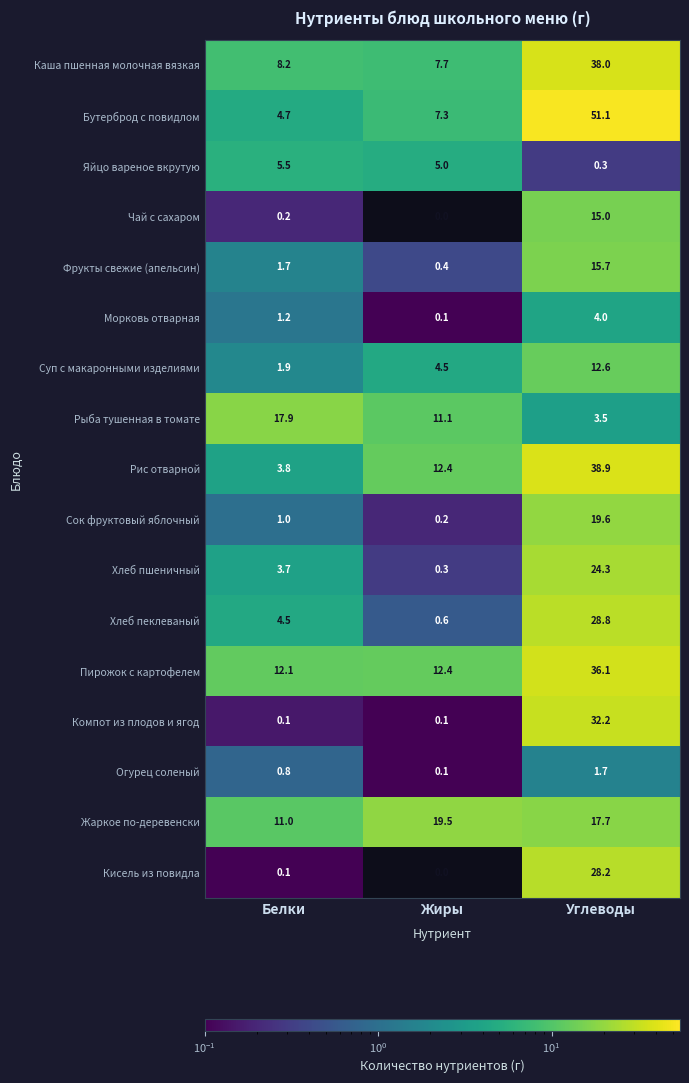

What is the total value across all series at Жиры?

81.7